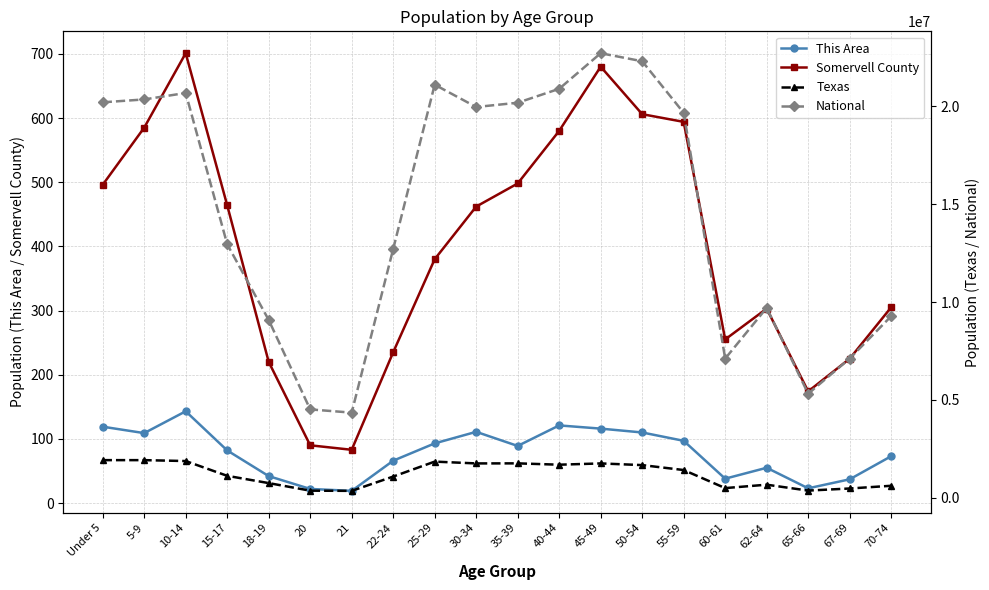

What is the approximate value of Texas at 15-17?

1127234